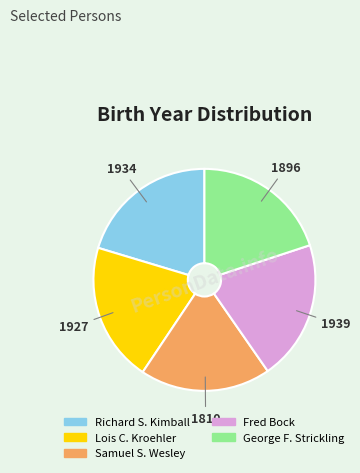

Is the sum of Richard S. Kimball and Lois C. Kroehler greater than half?

No